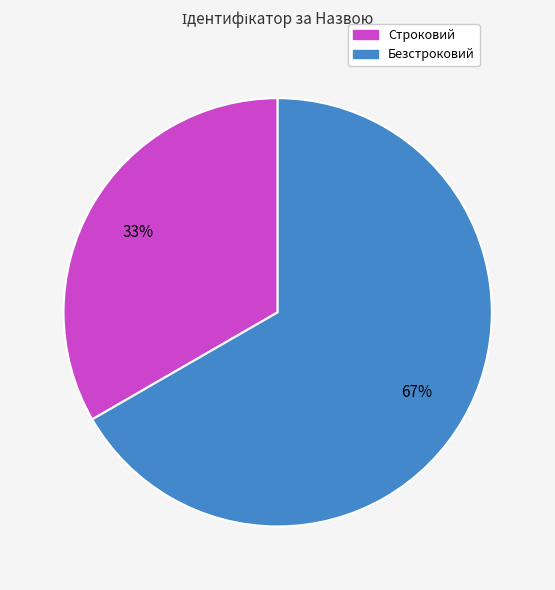

Approximately how many times larger is the value at Безстроковий compared to Строковий?

2.0